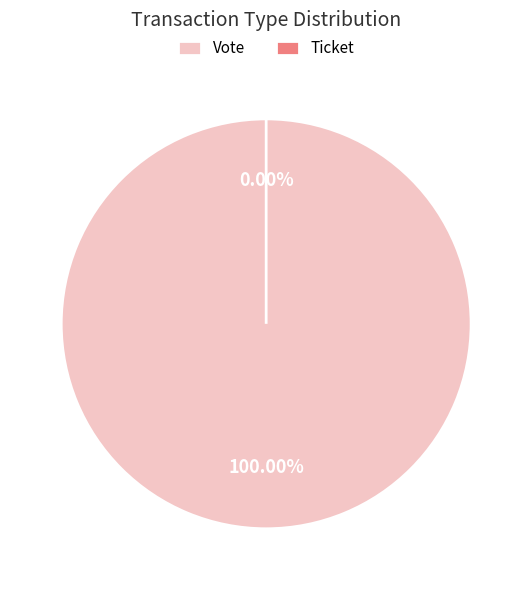

To the nearest percent, what is the difference between the Vote and Ticket slice percentages?

100%